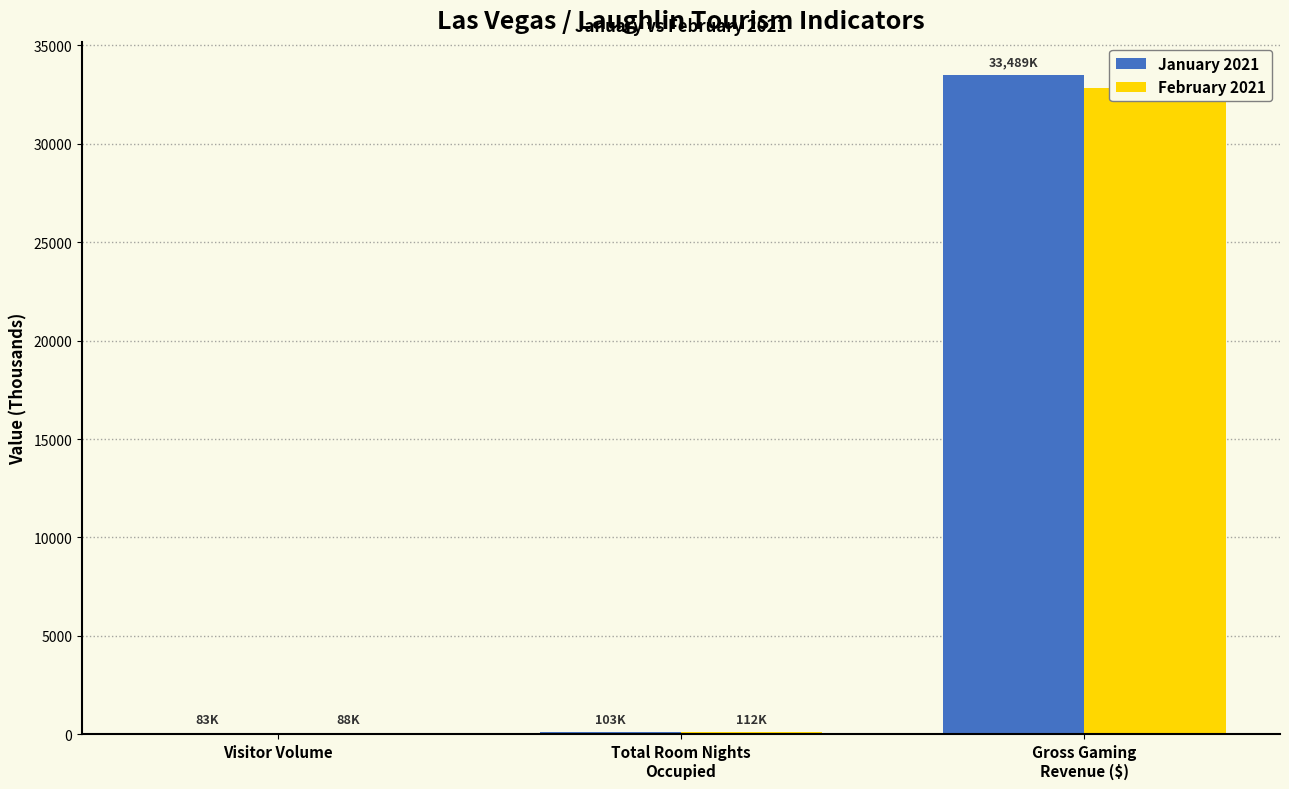

The February 2021 series shows 88.4 at Visitor Volume. True or false?

True